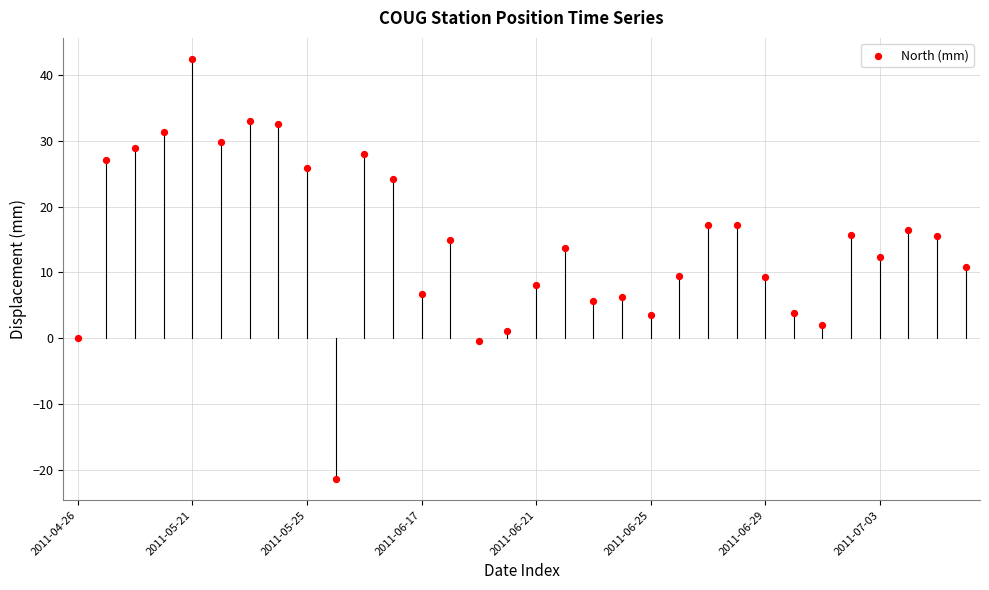

What is the range of Y values (max minus min)?

63.9